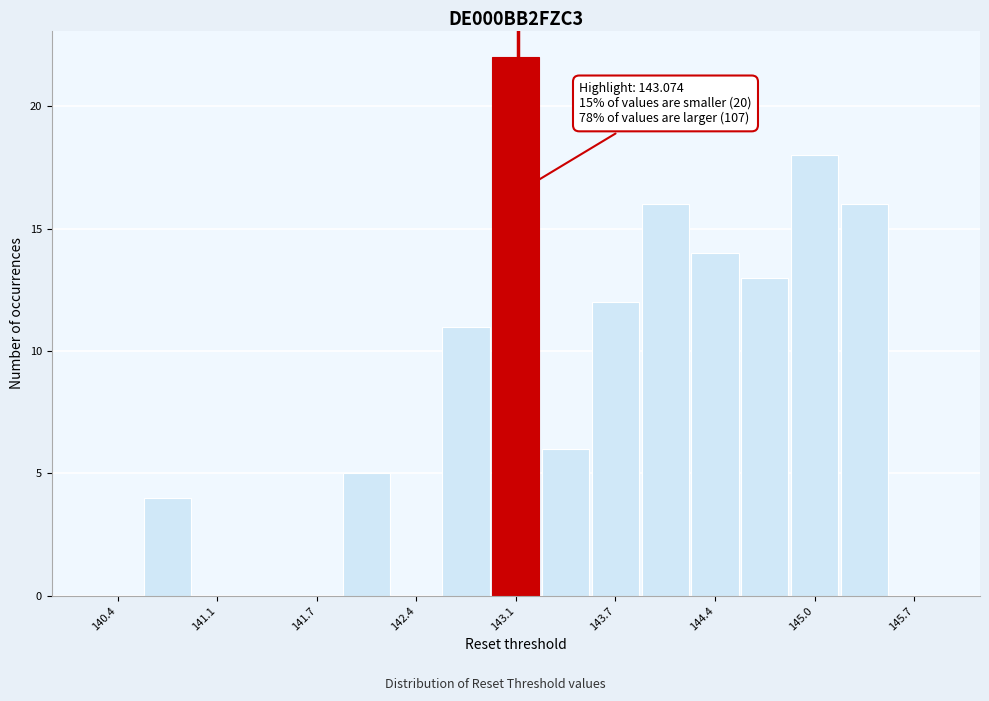

Read against the x-axis, roughly where is the centre of the tallest bar?

143.1